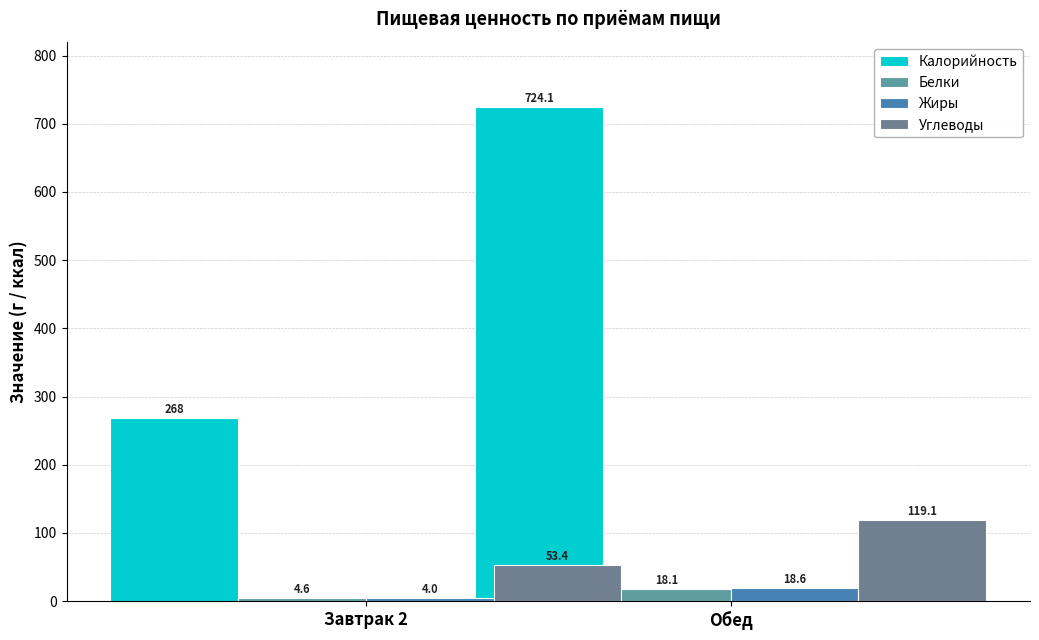

What is the minimum value for Углеводы?

53.4